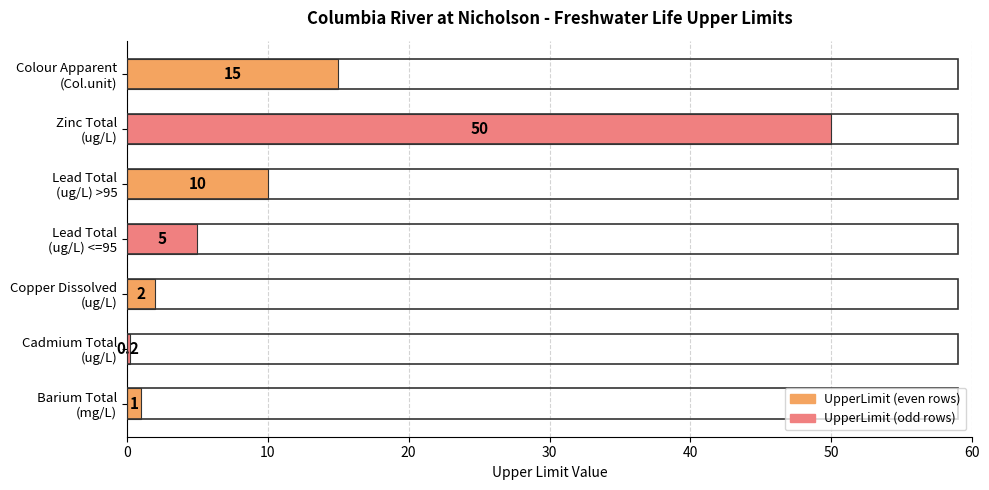

Reading bottom to top, extract all data points from this chart.

1.0	0.2	2.0	5.0	10.0	50.0	15.0